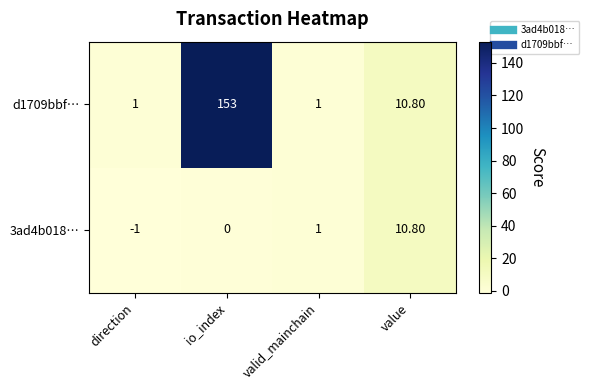

At which category is the sum across all series the highest?

io_index